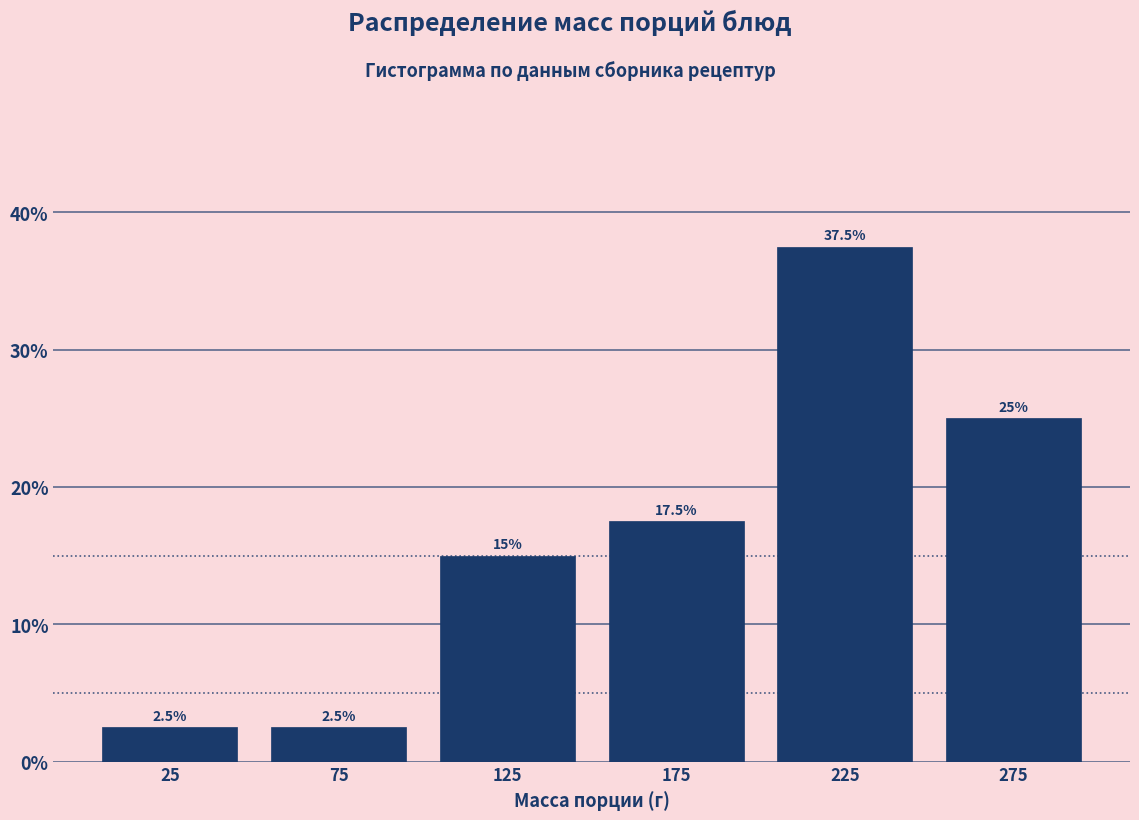

Which range on the x-axis has the tallest bar?

200 to 250